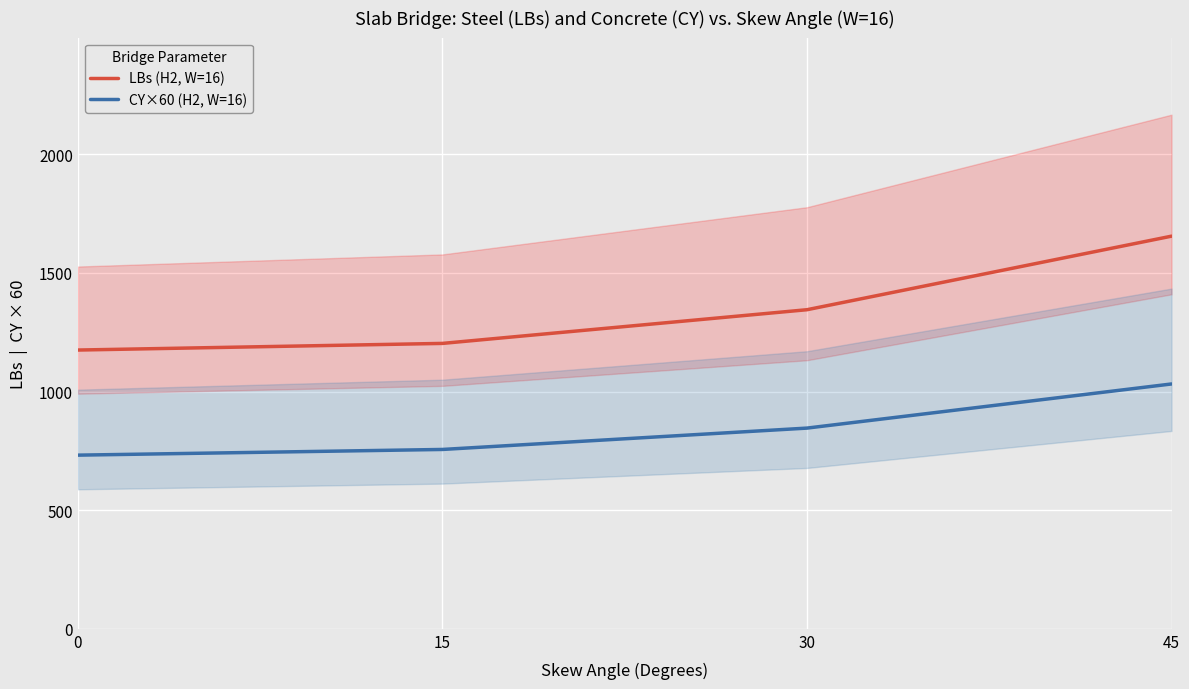

Reading left to right, what are all the values shown in this chart?

LBs (H2, W=16): 1175	1203	1345	1655
CY×60 (H2, W=16): 732	756	846	1032